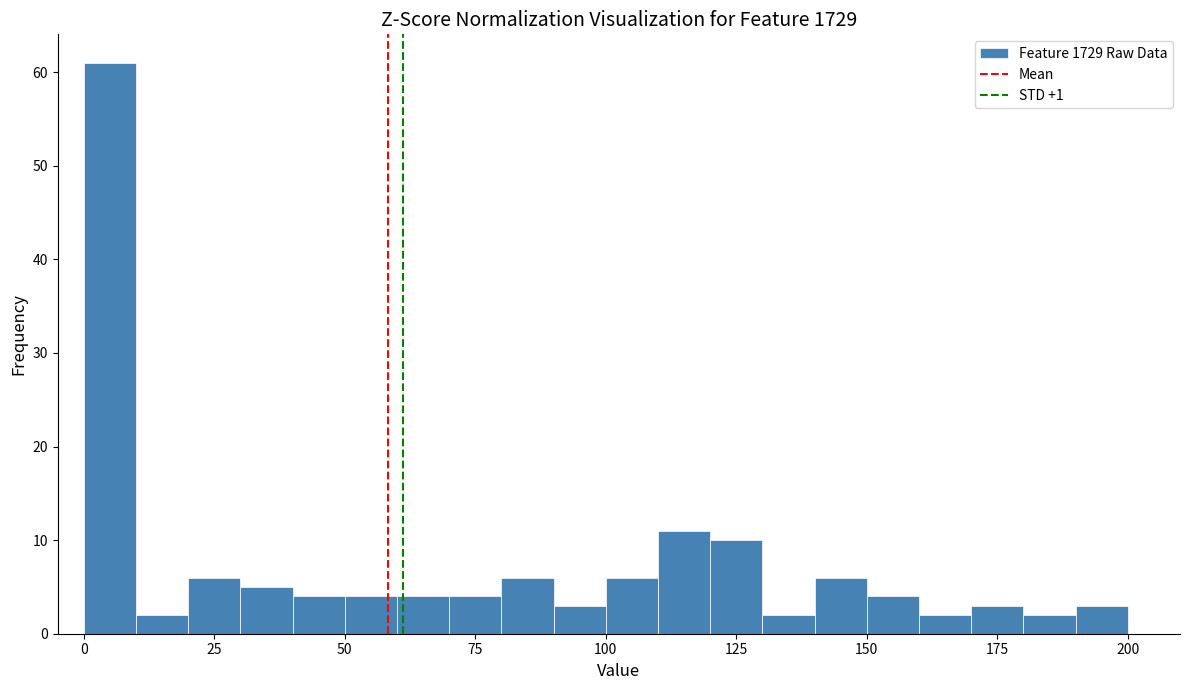

Around what value on the x-axis is the tallest bar? Give the approximate position of its centre, as read against the axis.

5